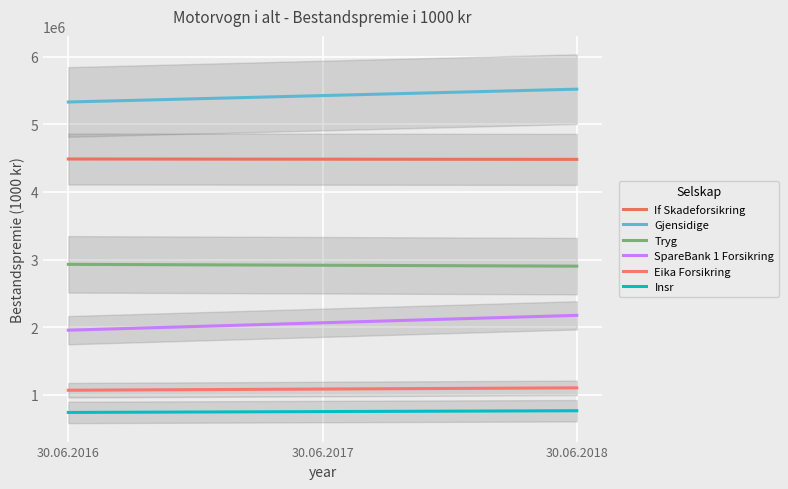

What is the difference between the maximum and minimum values in the If Skadeforsikring series?

5524.0